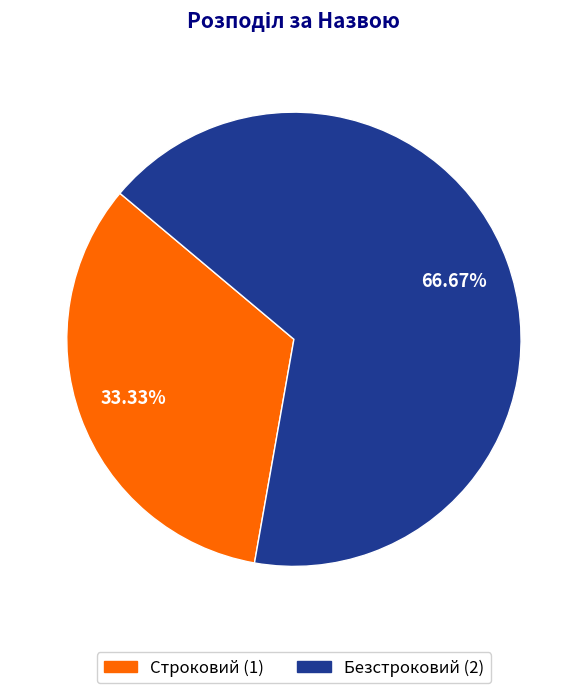

To the nearest percent, what portion does Строковий represent?

33%